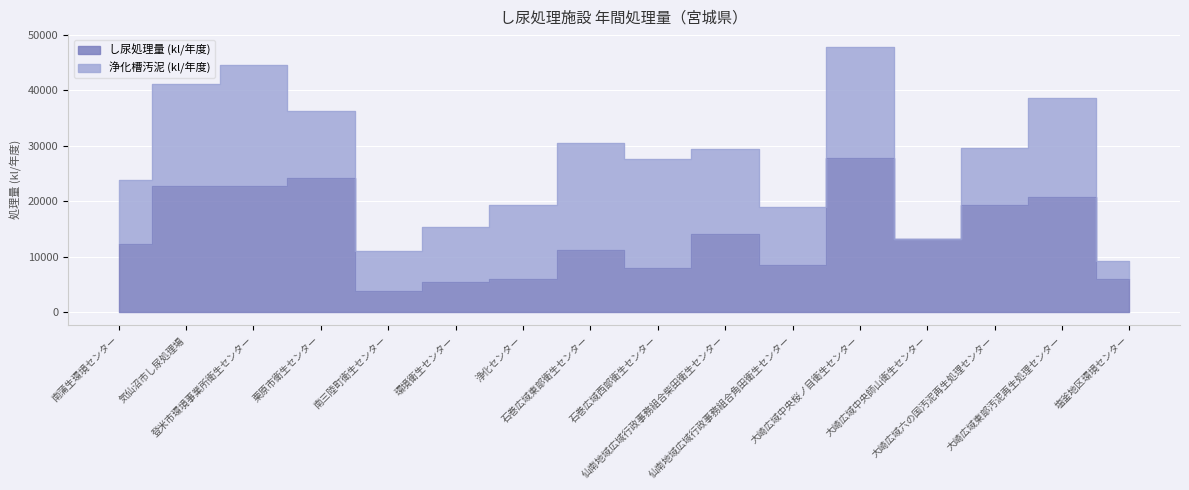

Does the chart display data point markers on the line(s)?

No